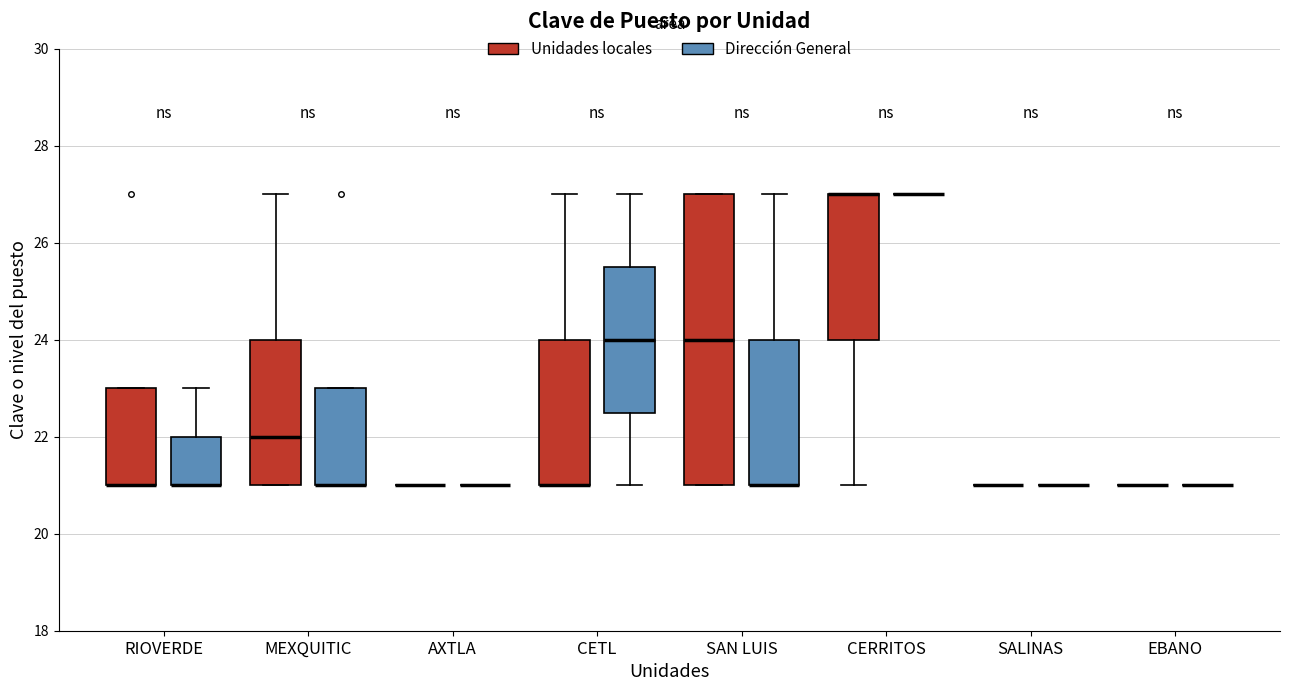

Comparing the boxes themselves (not the whiskers), which one is the tallest?

SAN LUIS (Unidades locales)